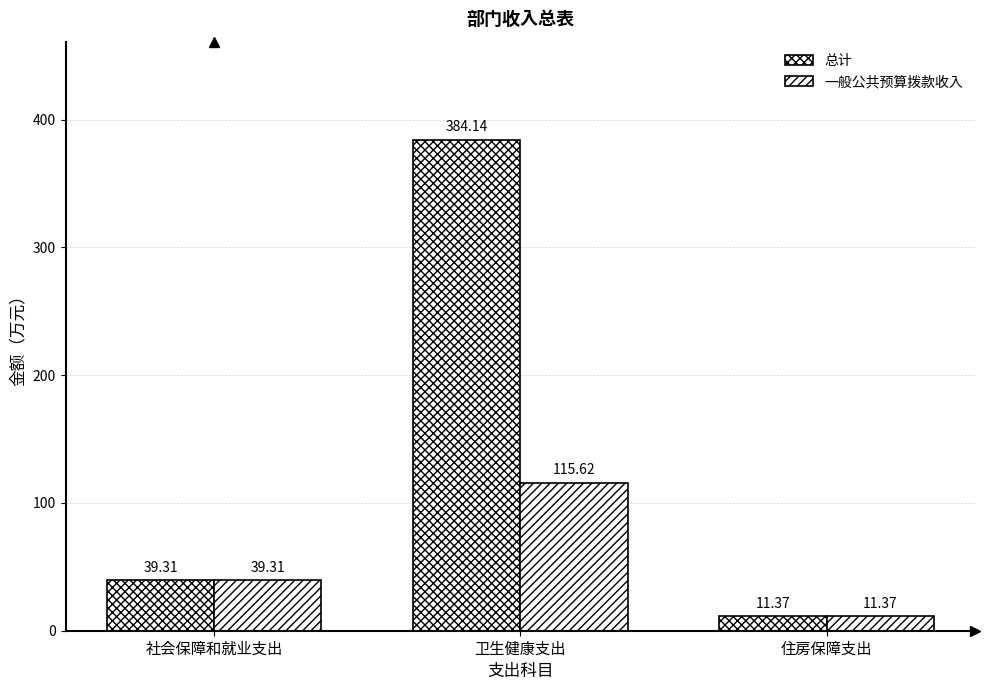

The 总计 series shows 11.4 at 住房保障支出. True or false?

True